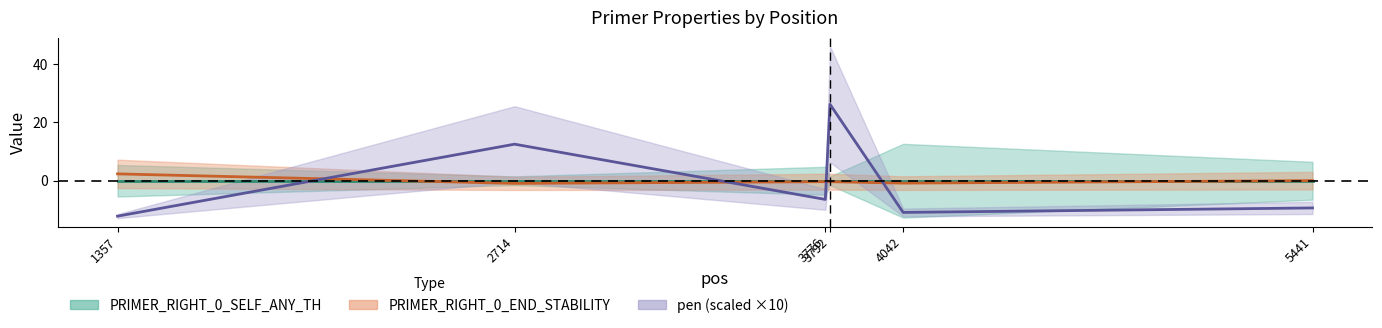

Is the value of pen at 2714 greater than the value of PRIMER_RIGHT_0_END_STABILITY at 1357?

Yes